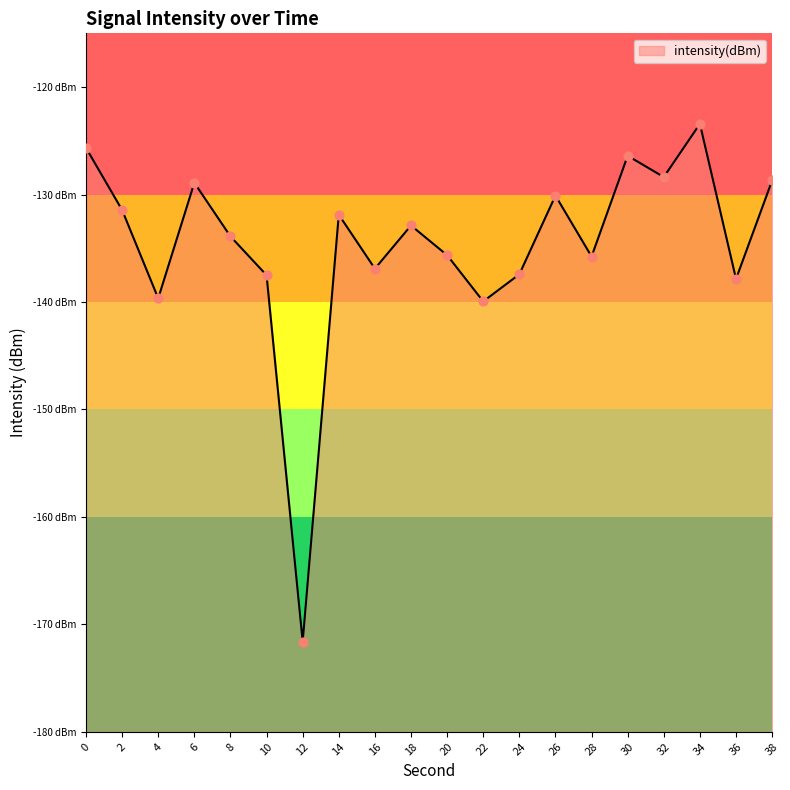

Between 16 and 22, which is larger?

16